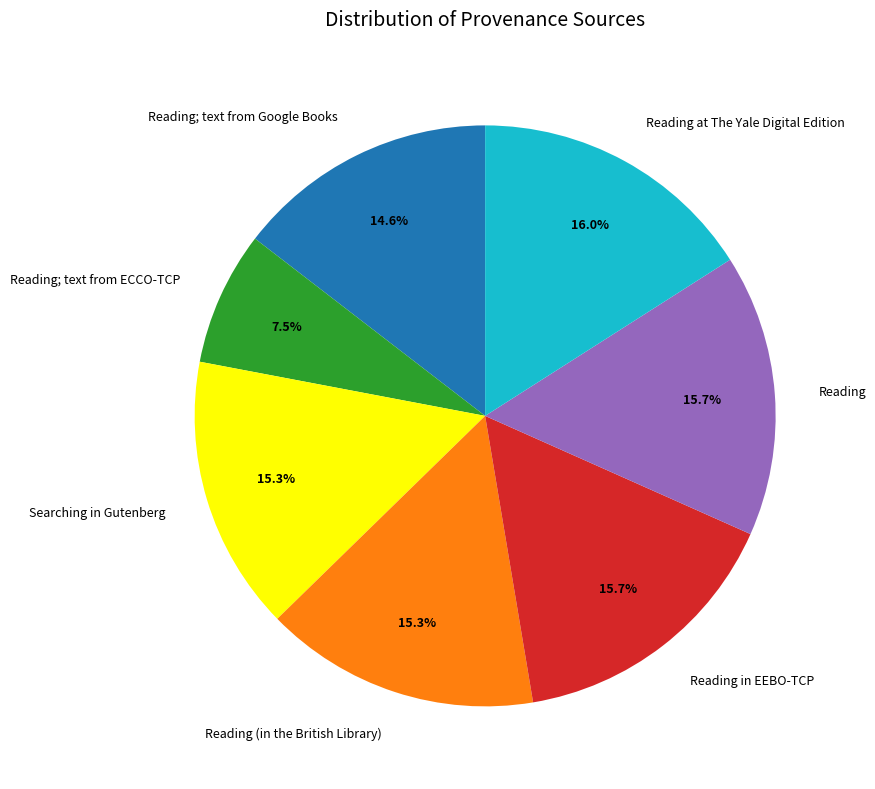

Does Reading; text from Google Books represent more than half of the total?

No